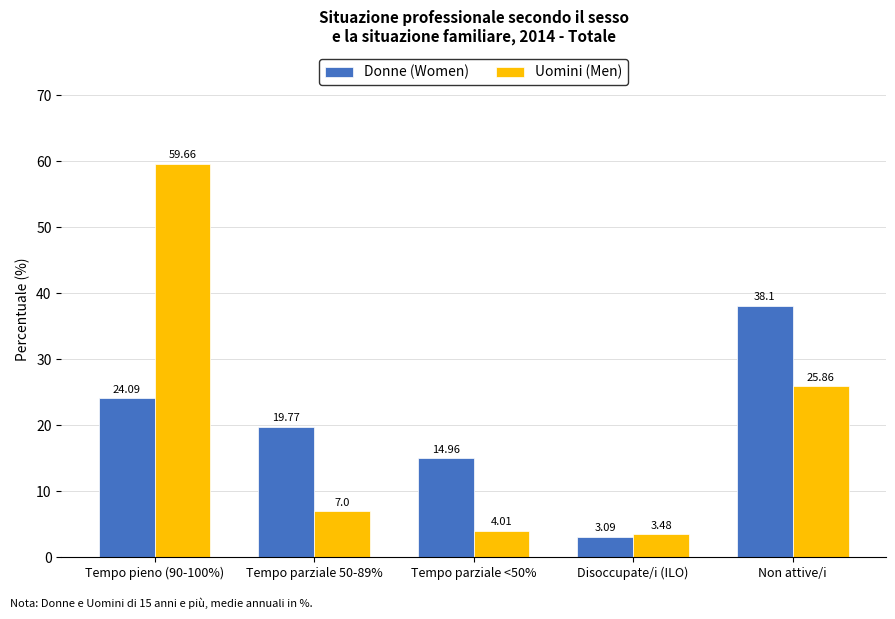

How many series are shown in this chart?

2